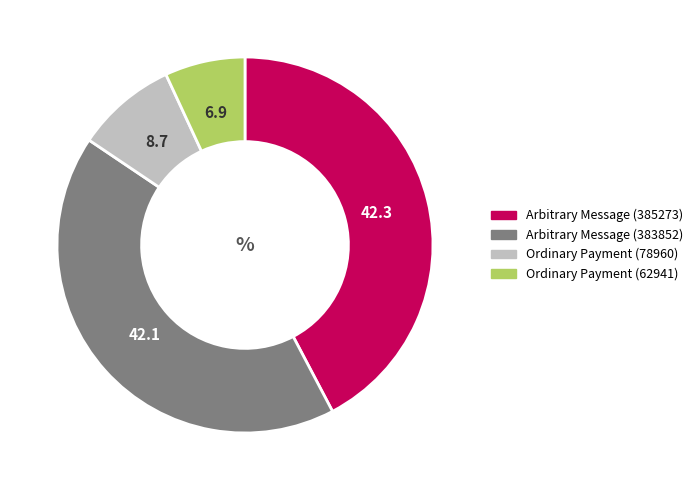

True or false: Arbitrary Message (383852) accounts for 56% of the total.

False